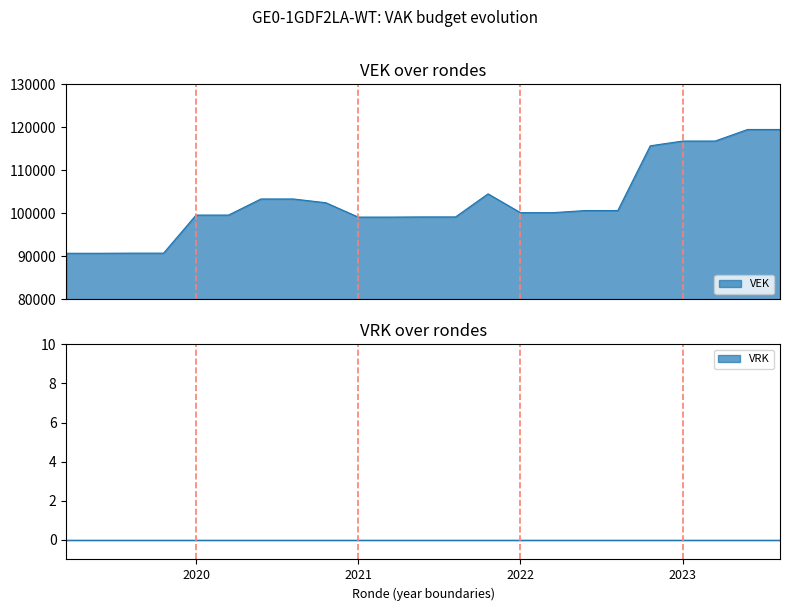

What is the average value?

102729